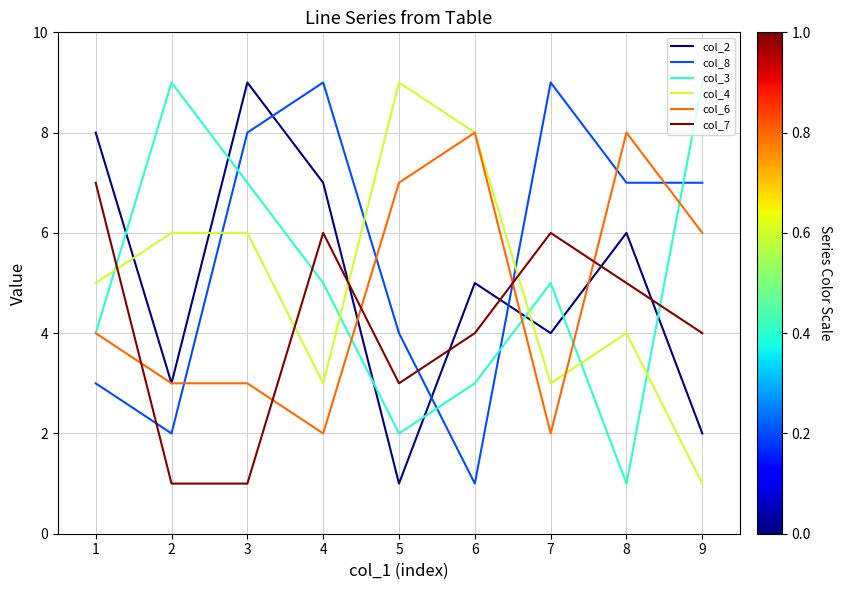

What is the sum of all col_4 values?

45